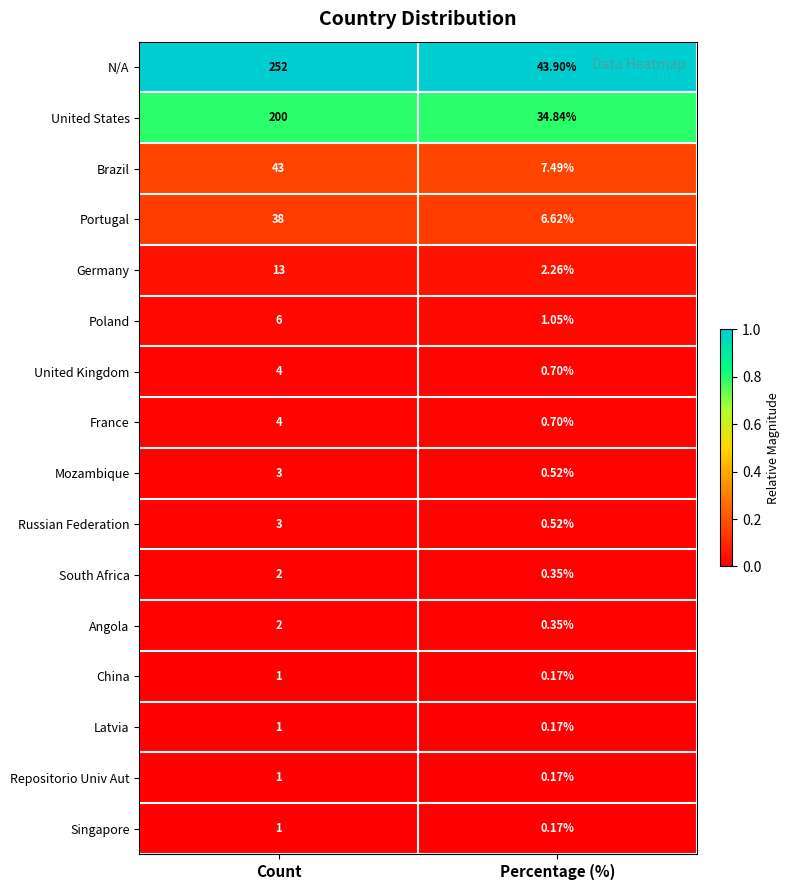

Is the value of China at Percentage (%) greater than the value of N/A at Percentage (%)?

No